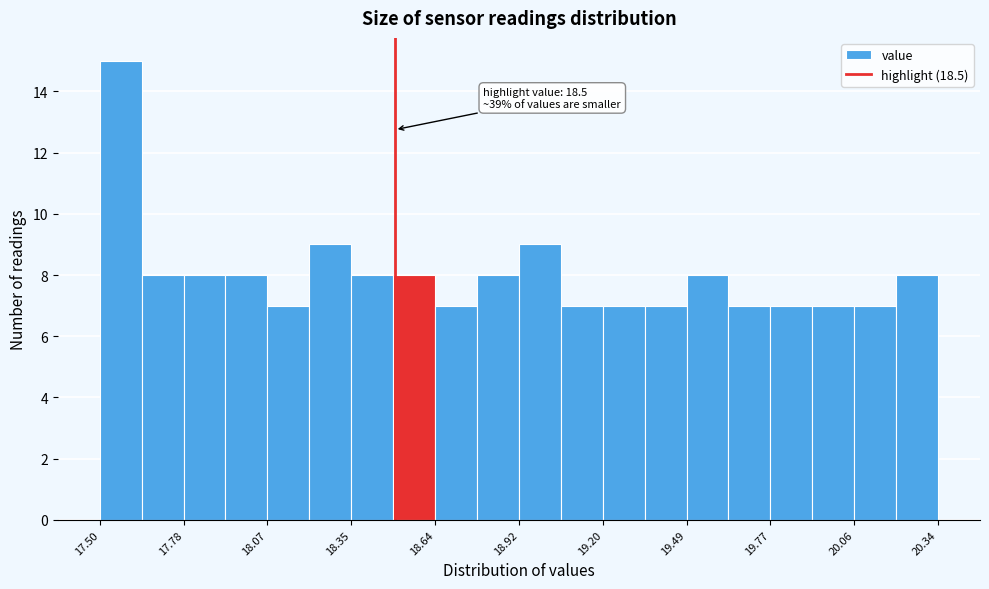

Read against the x-axis, roughly where is the centre of the tallest bar?

17.55